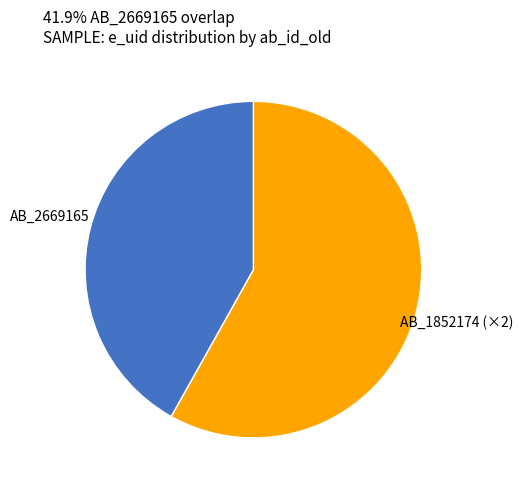

Does AB_2669165 account for over 50% of the chart?

No